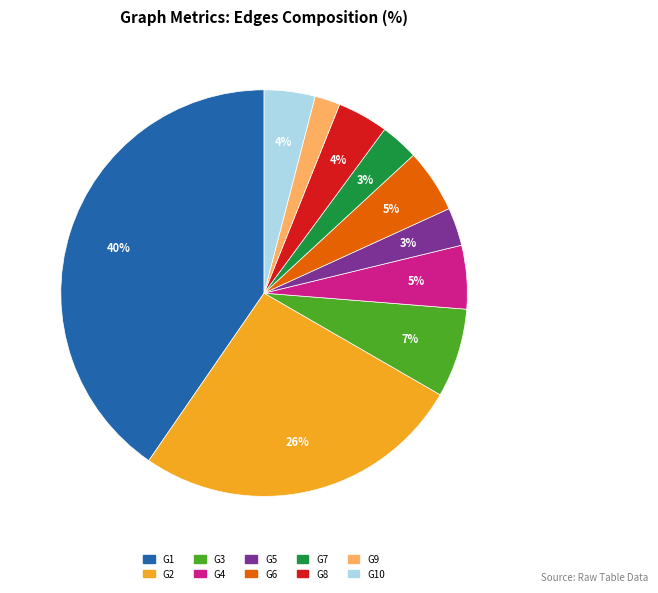

To the nearest percent, what is the average slice percentage?

10%